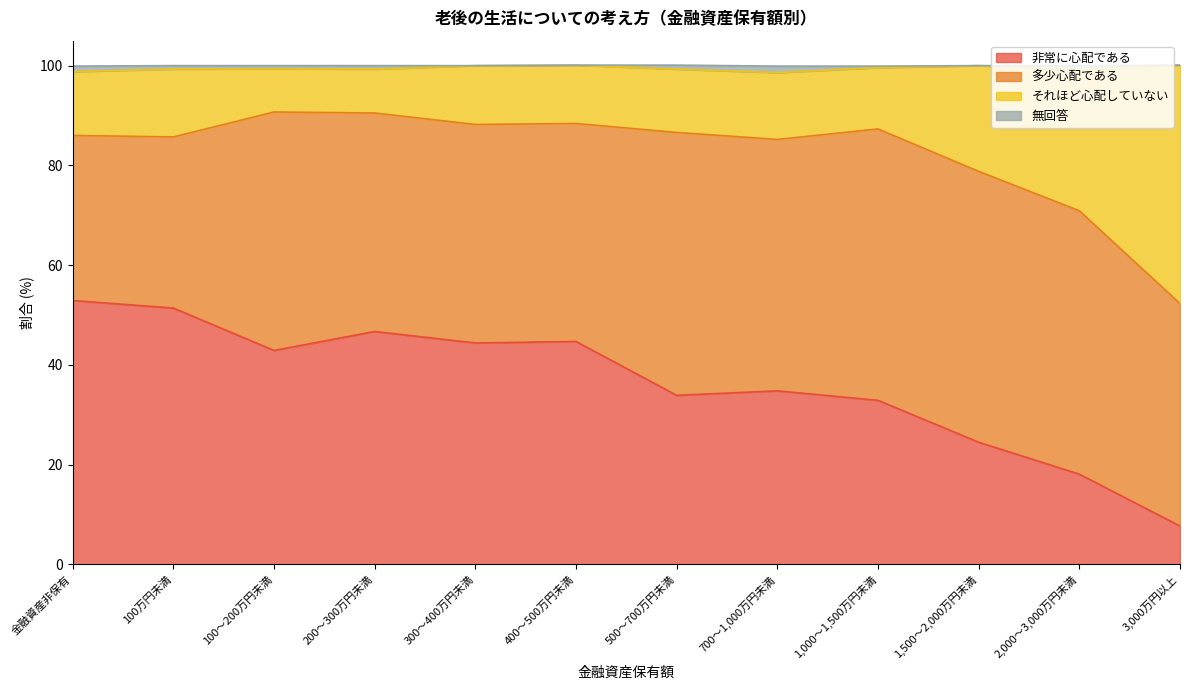

What is the label of the 6th point from the right?

500～700万円未満